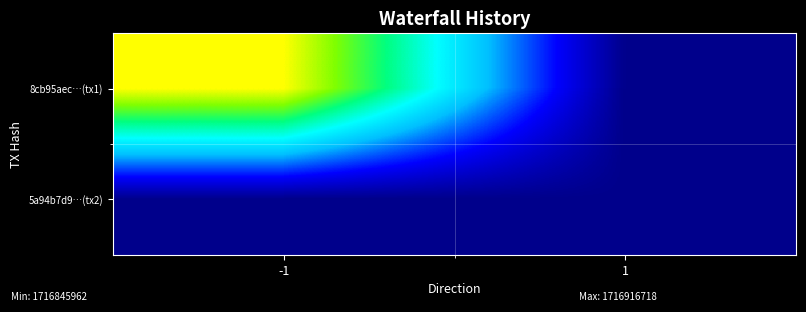

At which category does the chart reach its minimum across all series?

1